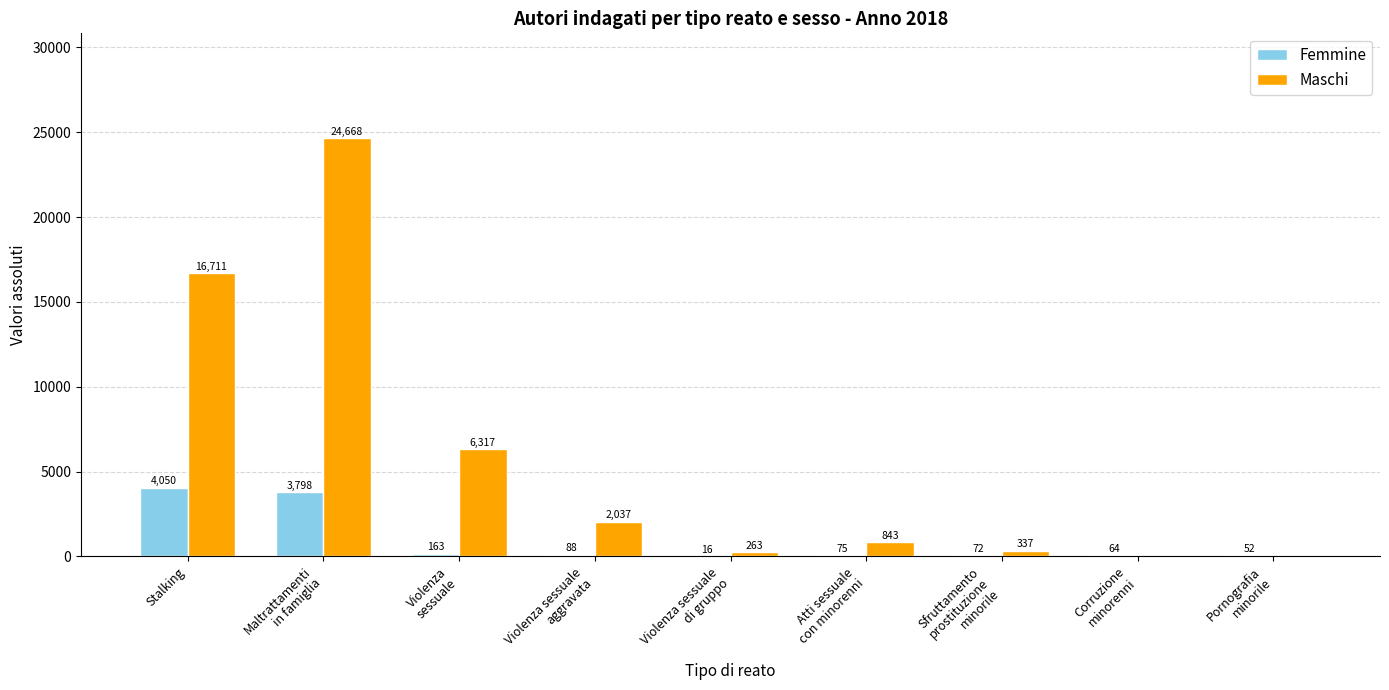

What is the total value across all series at Corruzione
minorenni?

64